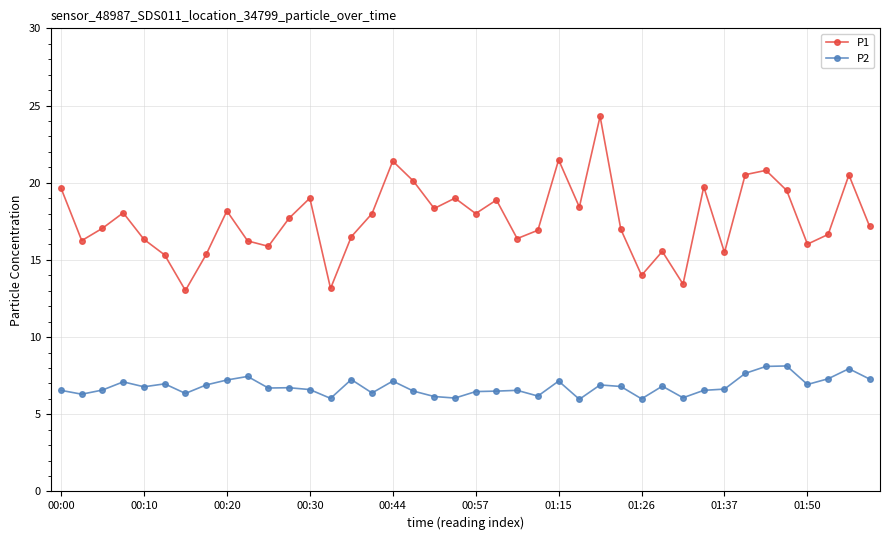

Which series has the widest spread of values?

P1